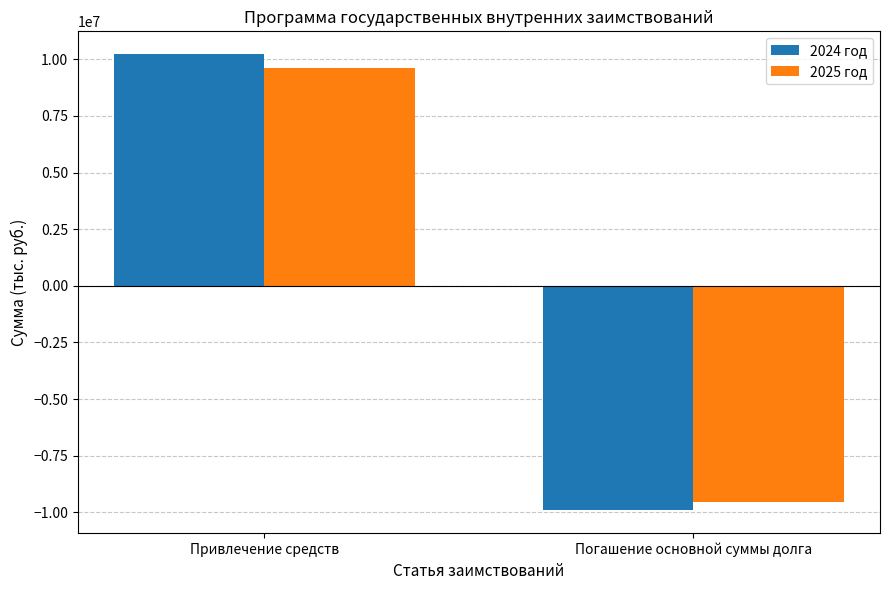

What is the difference between the highest and lowest values at Погашение основной суммы долга?

363115.3